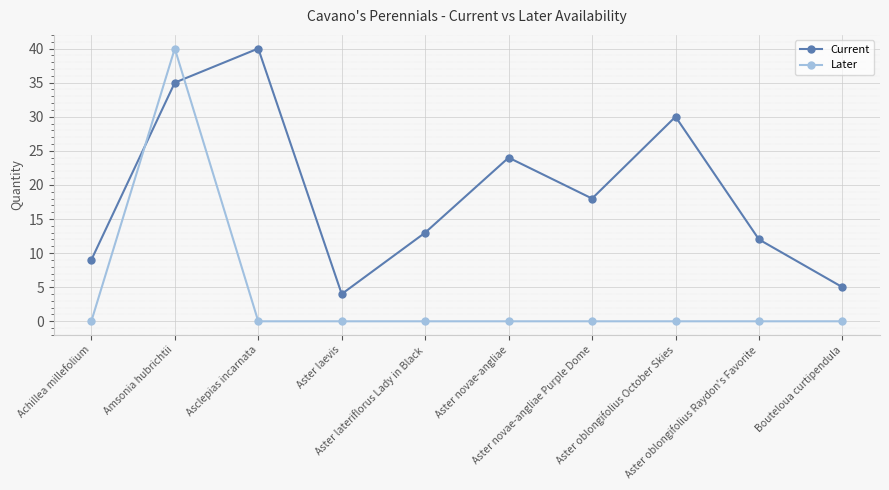

Reading right to left, transcribe all the data shown in this chart.

Current: 5	12	30	18	24	13	4	40	35	9
Later: 0	0	0	0	0	0	0	0	40	0